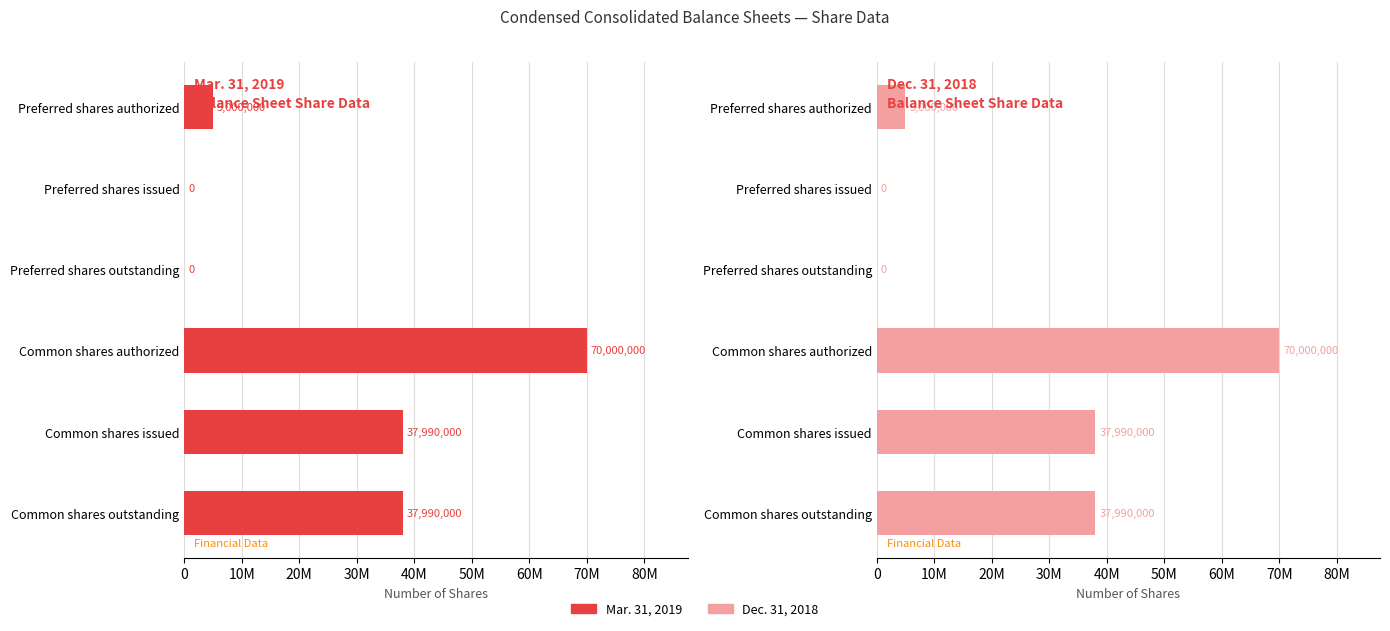

What is the average value of the Mar. 31, 2019
Balance Sheet Share Data series?

25163333